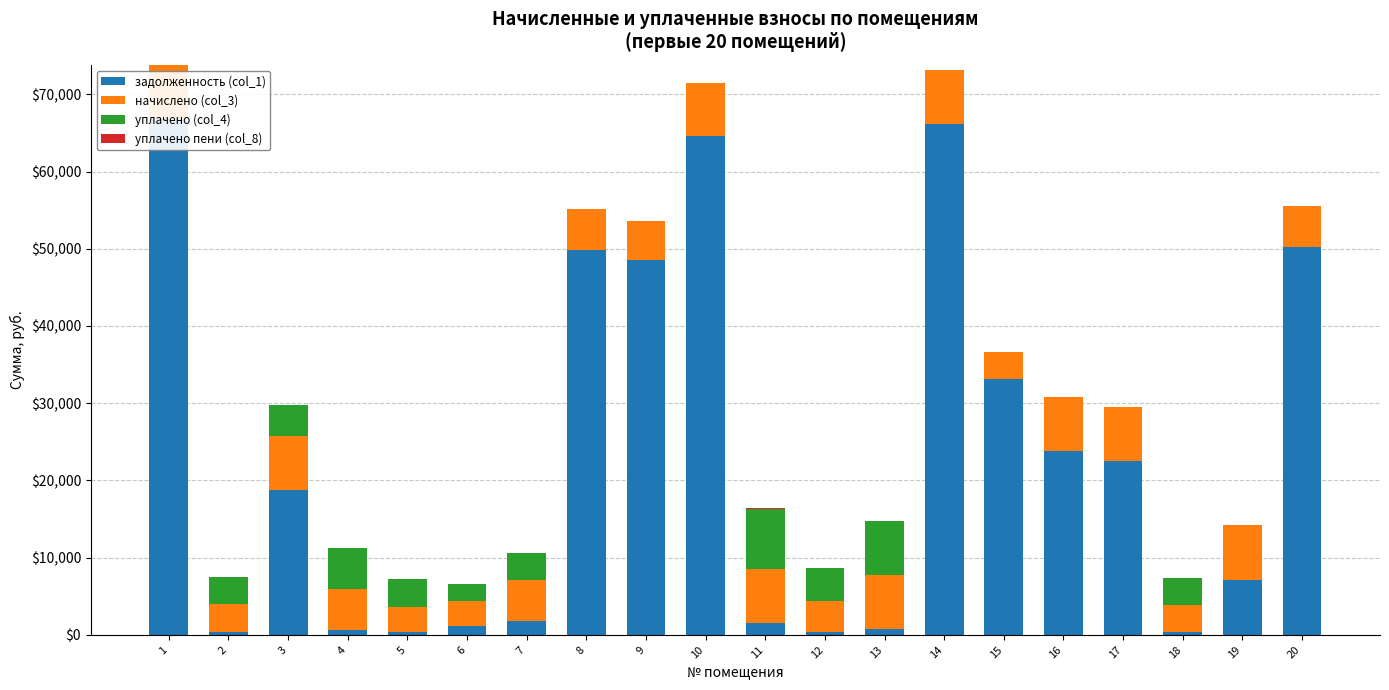

What is the difference between the second highest and minimum values in the задолженность (col_1) series?

65772.5